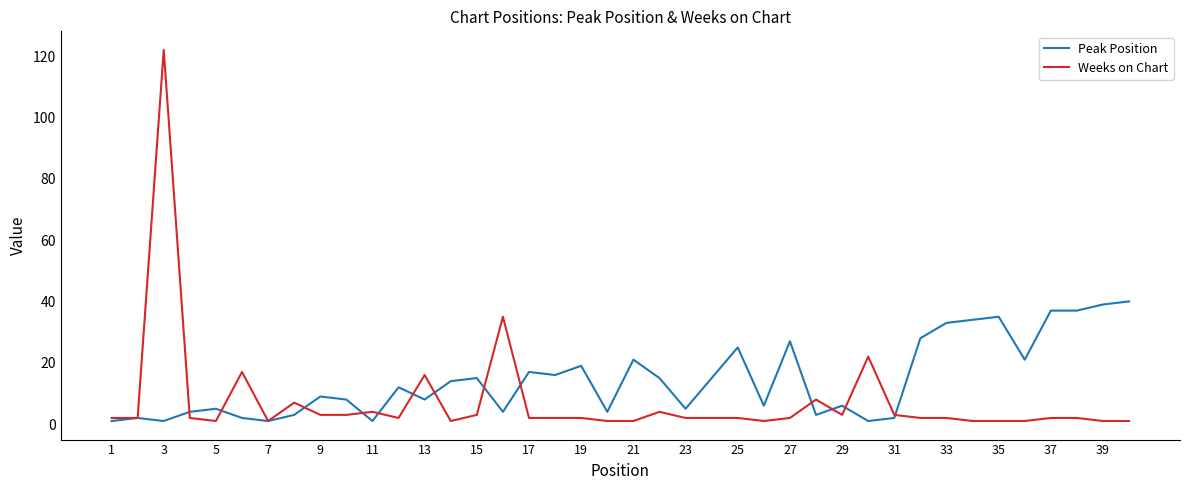

Which series has the largest total across all categories?

Peak Position